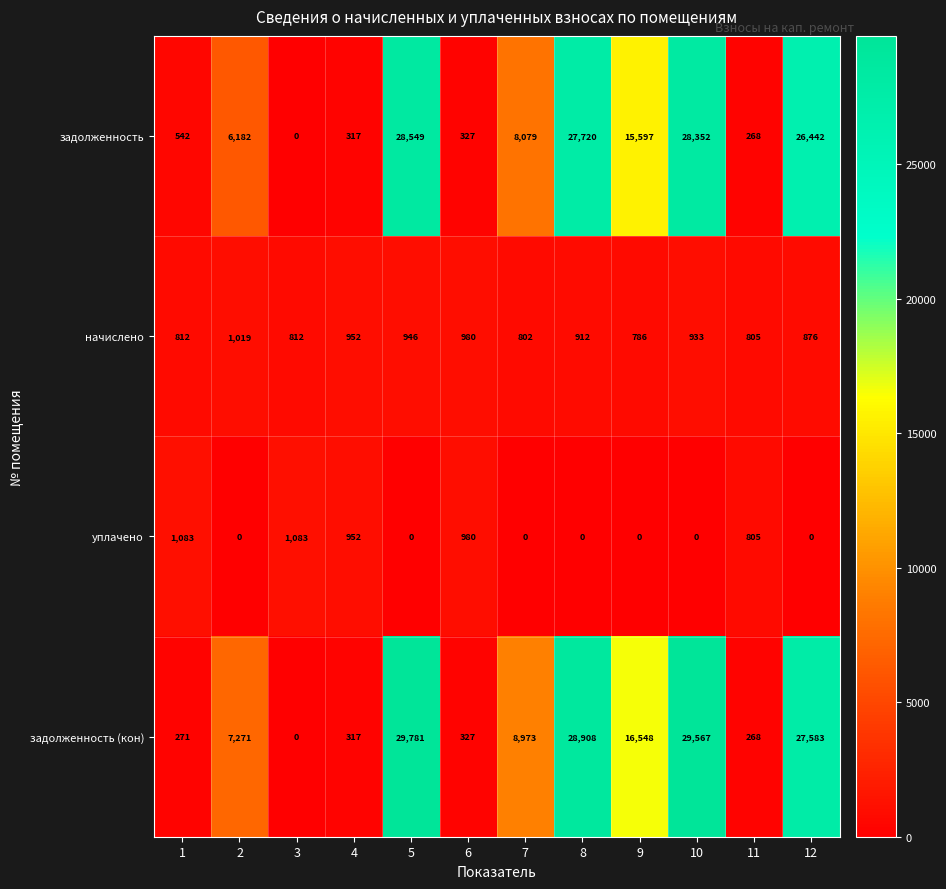

Which category has the highest value across all series?

5